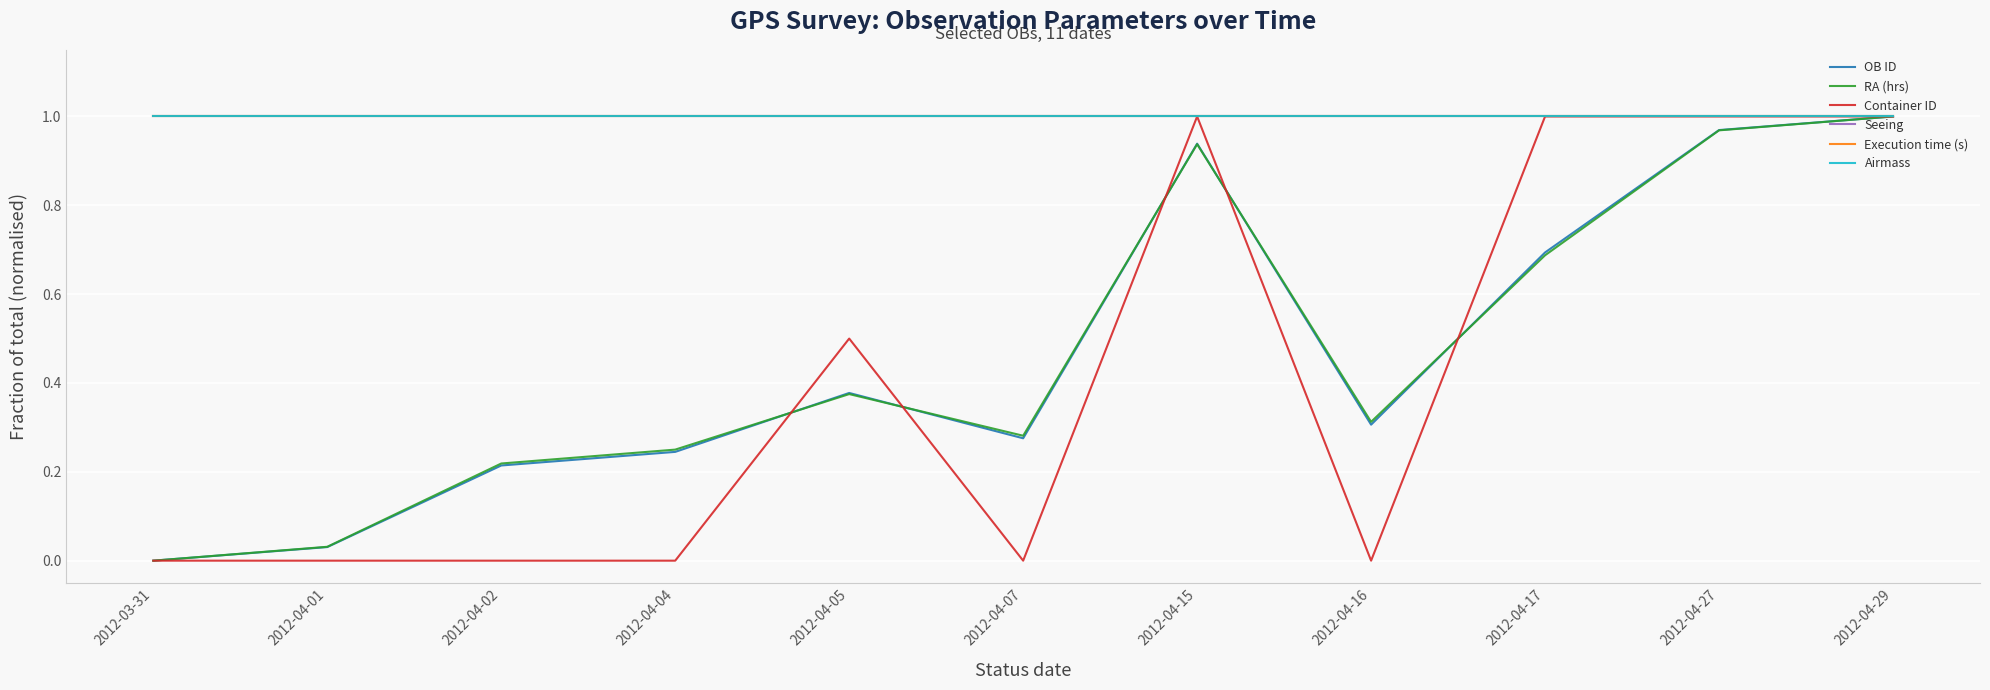

Rank the series at 2012-04-27 from highest to lowest value.

Container ID, Seeing, Execution time (s), Airmass, OB ID, RA (hrs)